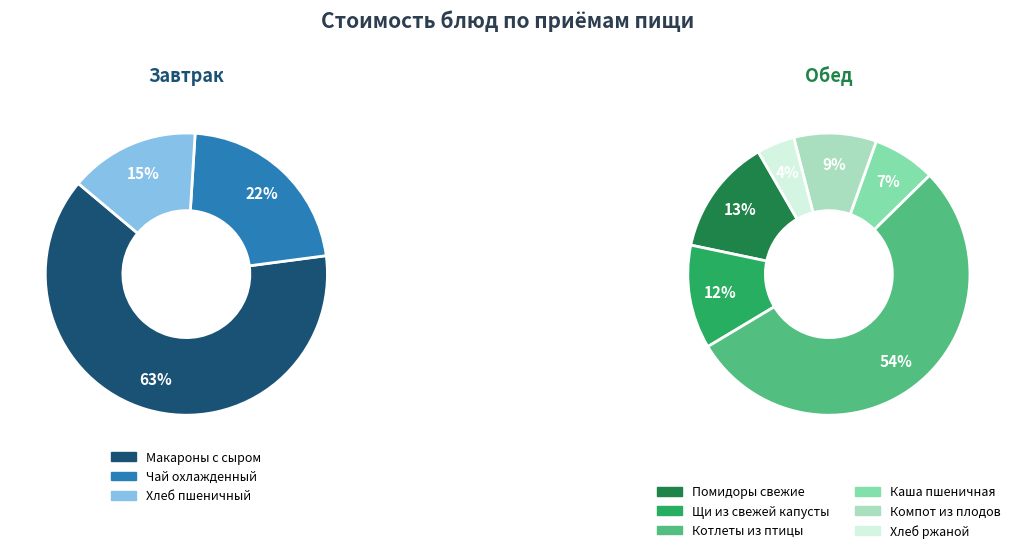

Which slice is the largest?

Котлеты из птицы